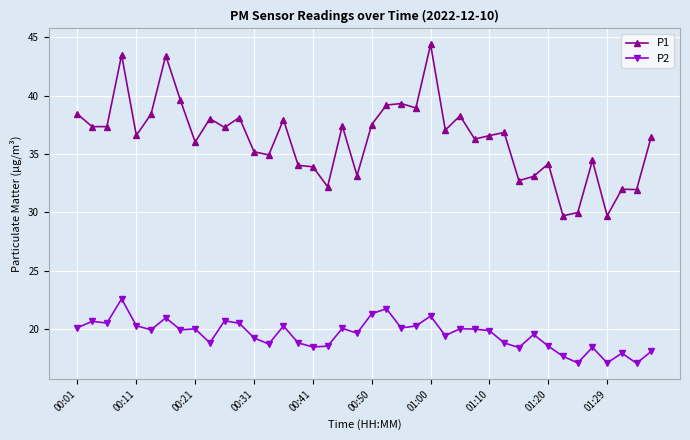

True or false: P2 and P1 intersect in this chart.

False